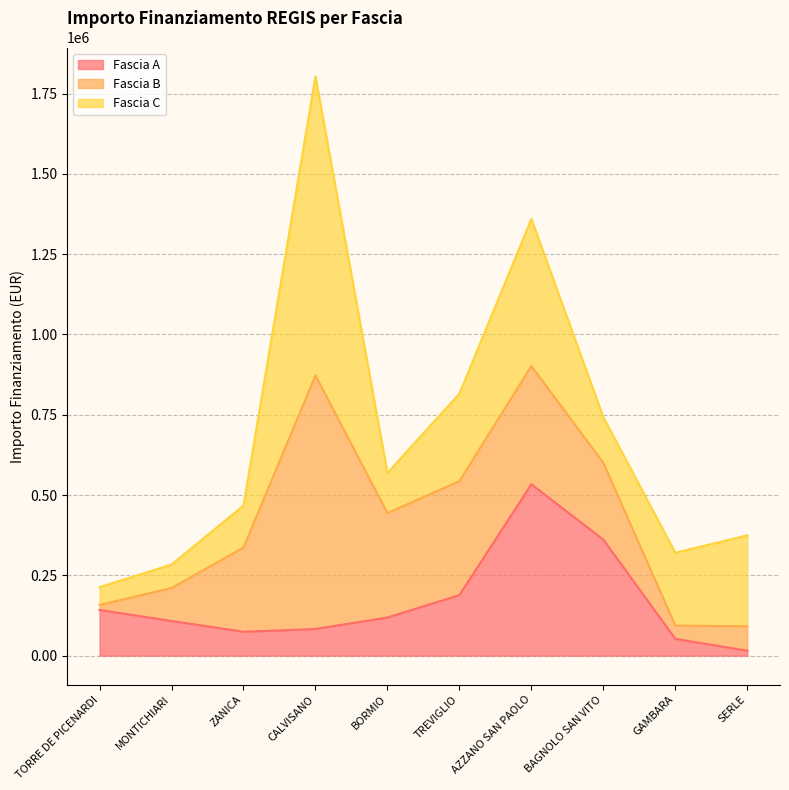

What is the sum of all Fascia C values?

2697854.5